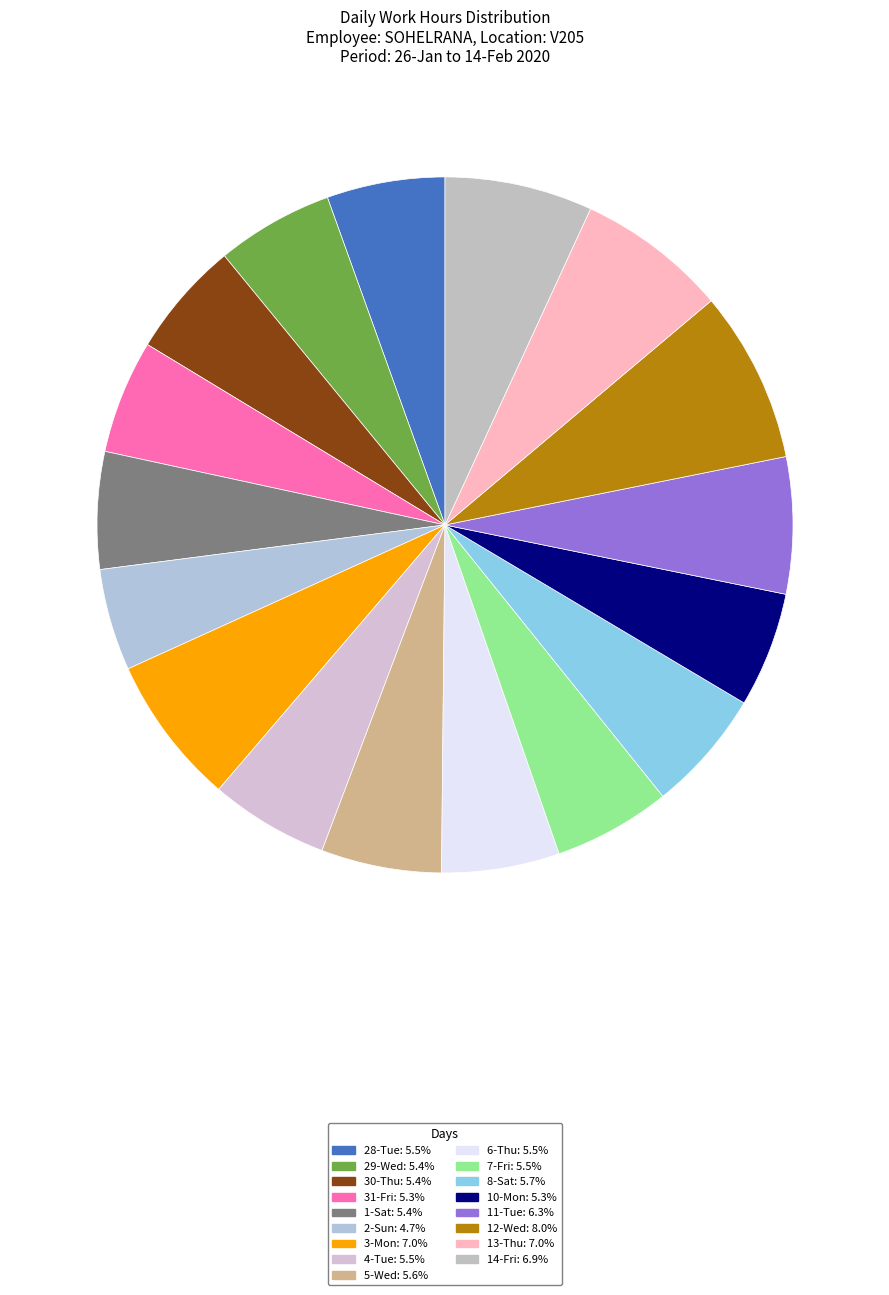

Is it true that 7-Fri is 5% of the pie?

True